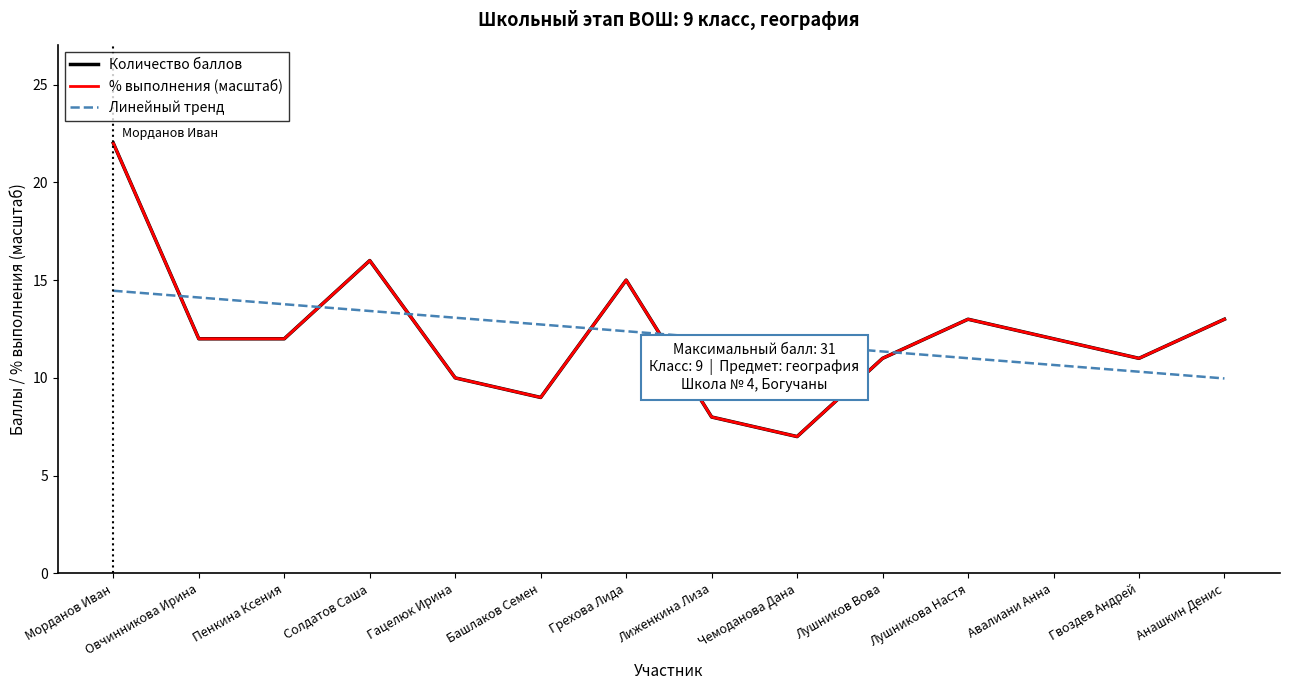

True or false: Линейный тренд has more than 0 interior local peaks.

False